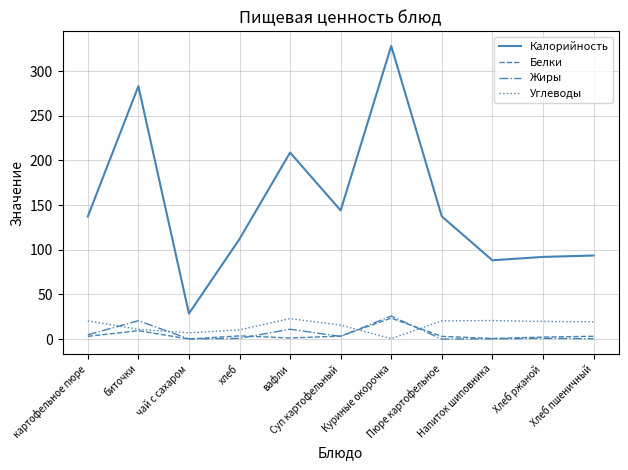

True or false: Жиры and Калорийность intersect in this chart.

False